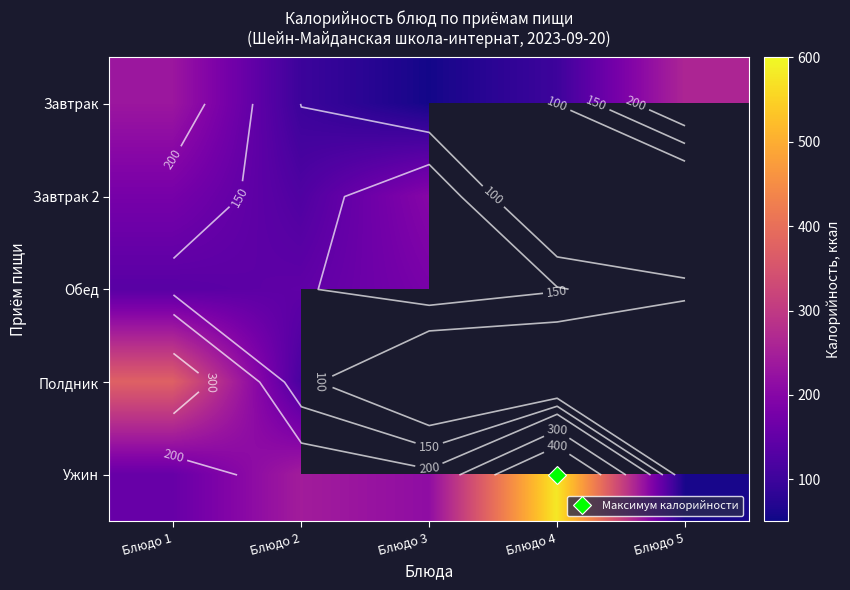

What is the average value of the Завтрак series?

150.1